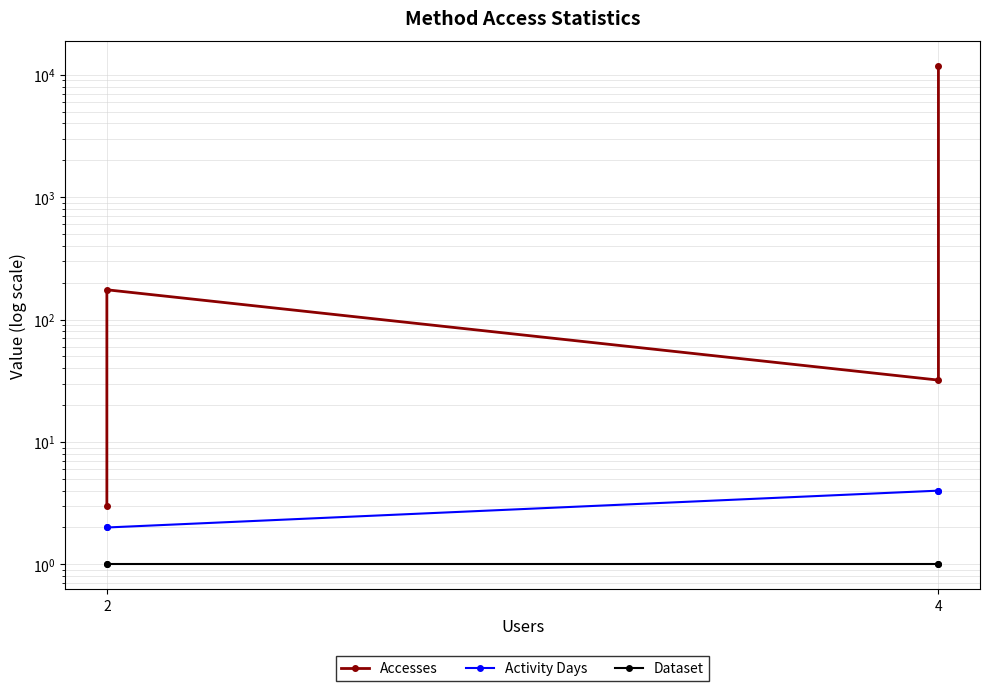

Where is the first local maximum for Accesses?

2